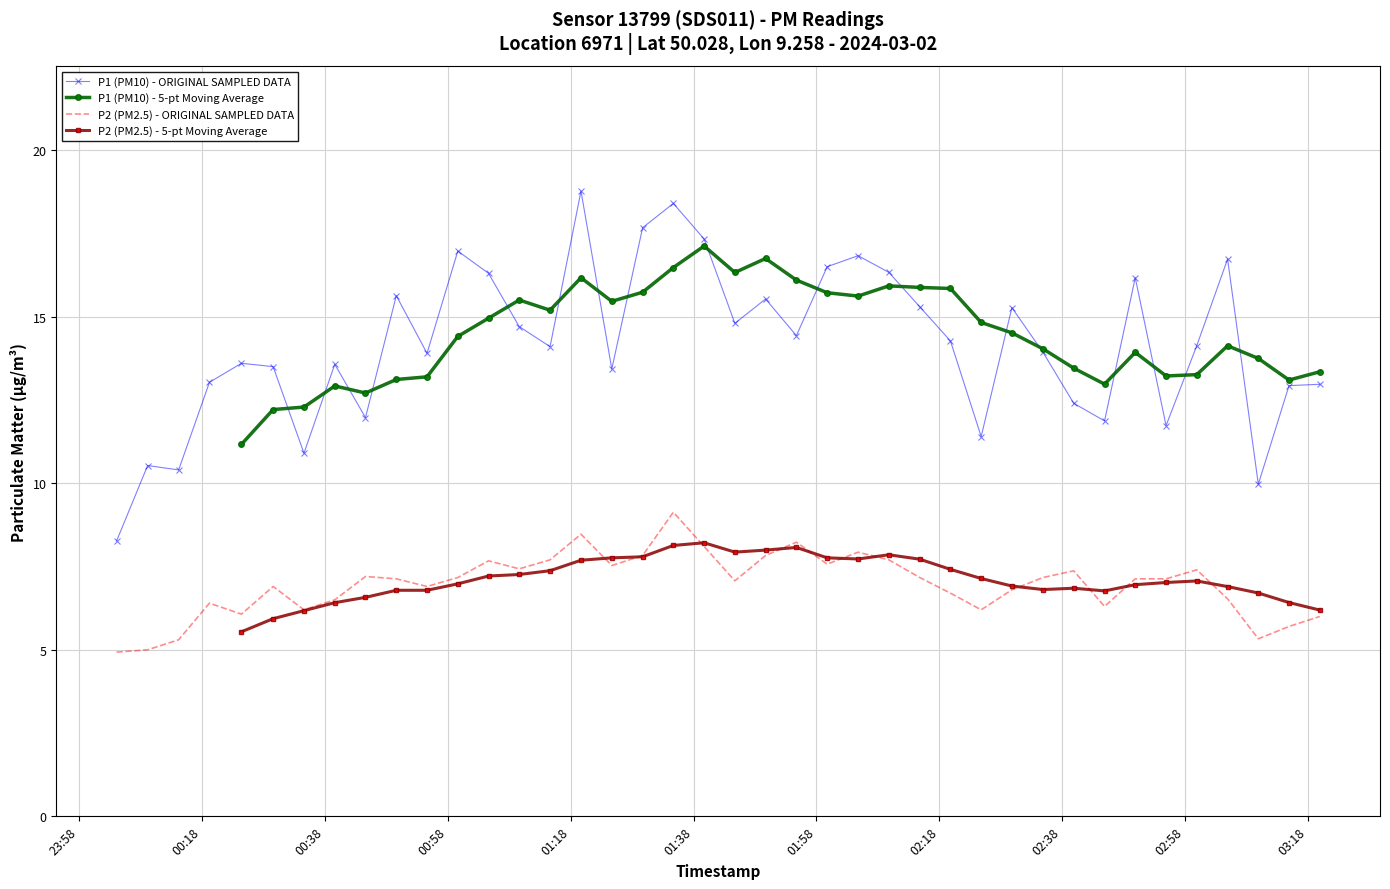

True or false: P1 (PM10) - 5-pt Moving Average and P2 (PM2.5) - ORIGINAL SAMPLED DATA intersect in this chart.

False